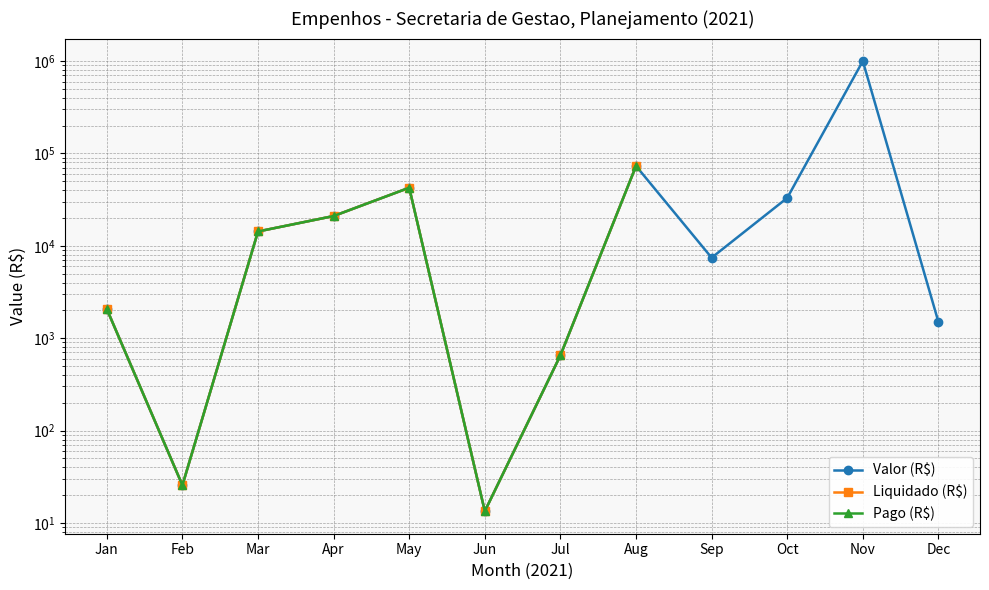

In Valor (R$), how many points are higher than both neighbors (excluding endpoints)?

3